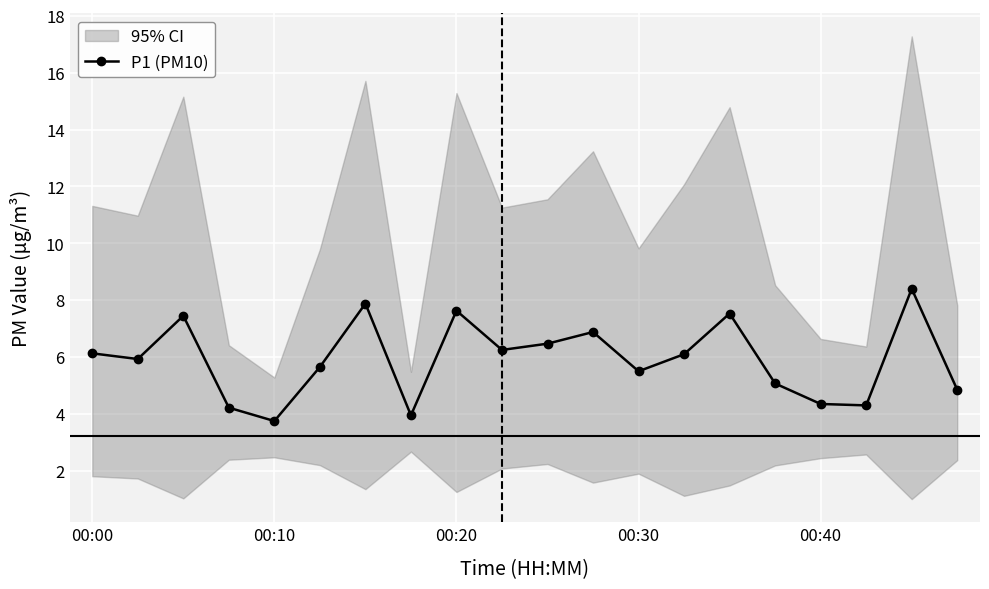

In P1 (PM10), how many points are higher than both neighbors (excluding endpoints)?

6